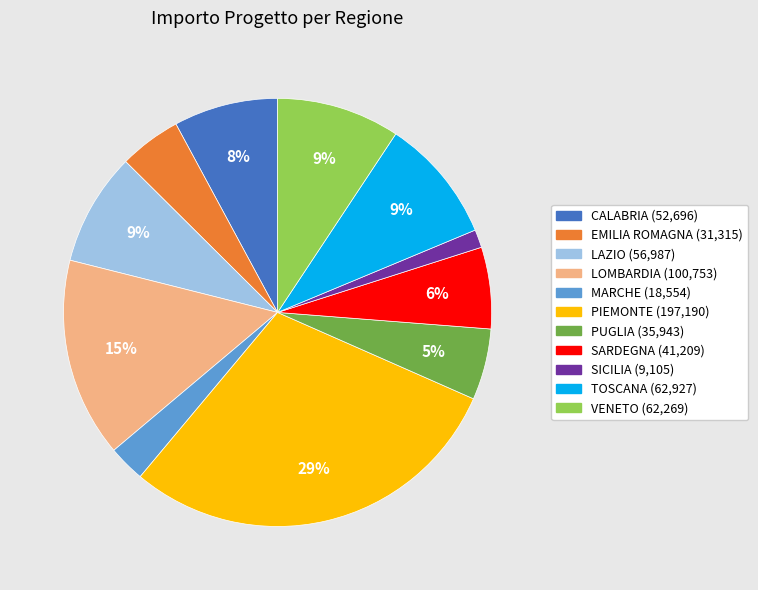

To the nearest percent, what percentage of the pie is VENETO?

9%